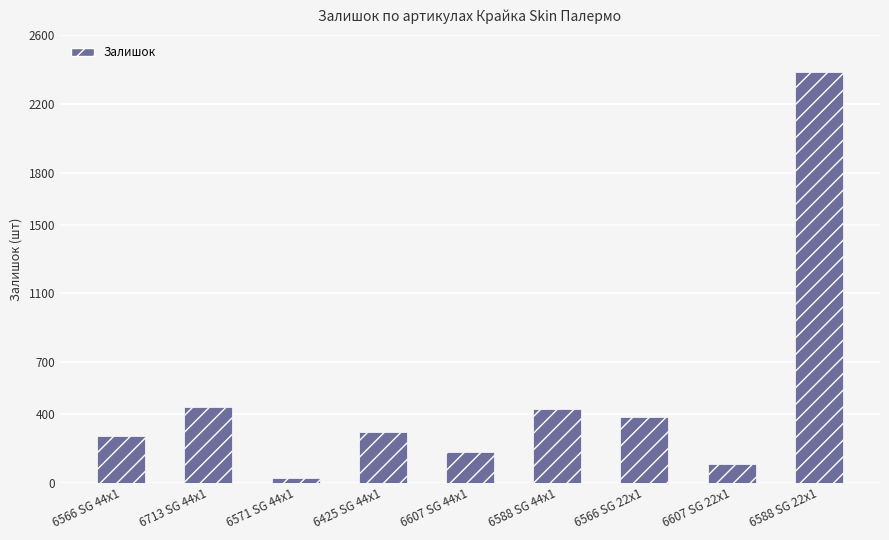

Reading left to right, list all the values displayed in this chart.

6566 SG 44x1=269	6713 SG 44x1=440	6571 SG 44x1=30	6425 SG 44x1=296	6607 SG 44x1=180	6588 SG 44x1=427	6566 SG 22x1=384	6607 SG 22x1=111	6588 SG 22x1=2387